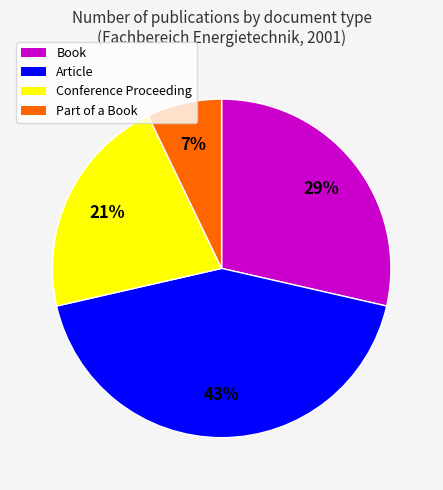

Does Conference Proceeding account for over 50% of the chart?

No